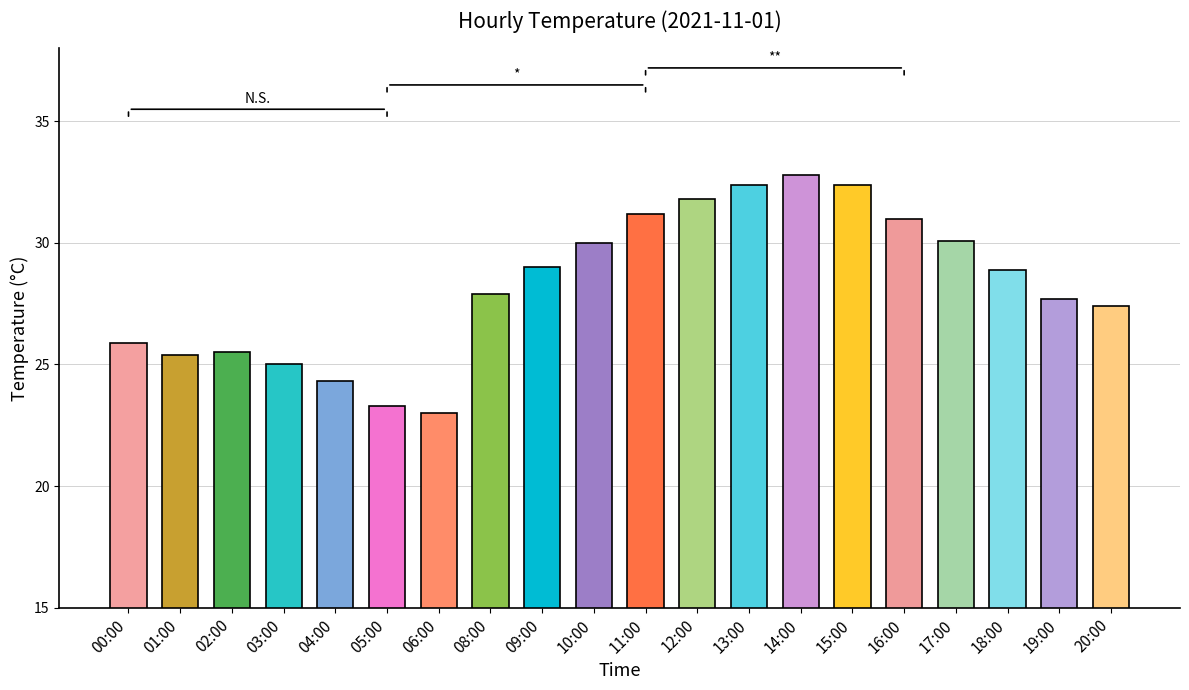

Which label corresponds to the largest value in the chart?

14:00